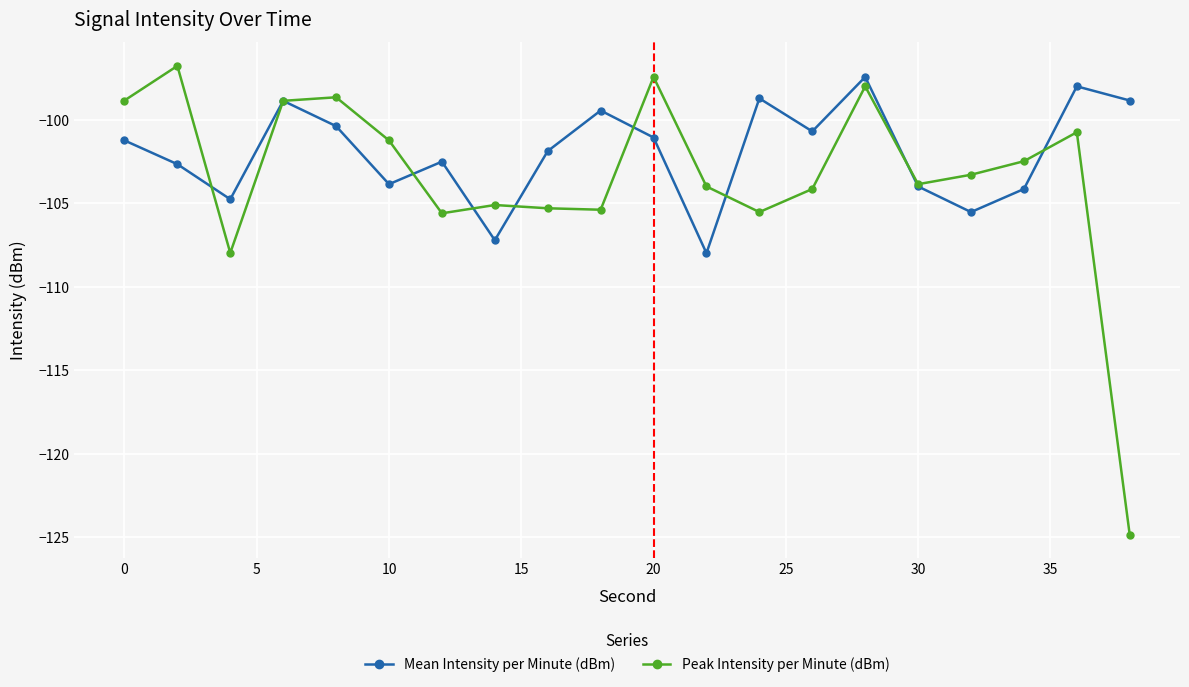

Which series has the widest spread of values?

Peak Intensity per Minute (dBm)